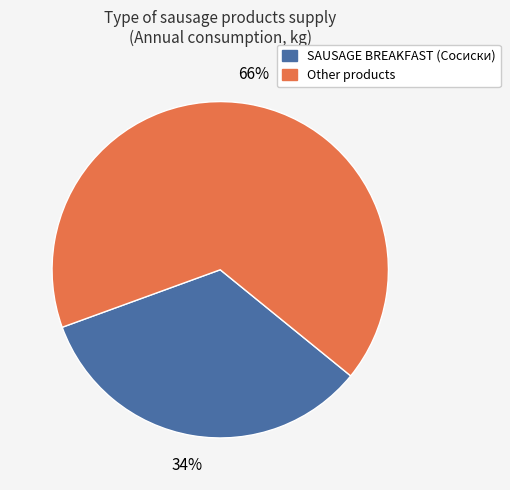

Is there any slice that represents more than half of the pie?

Yes